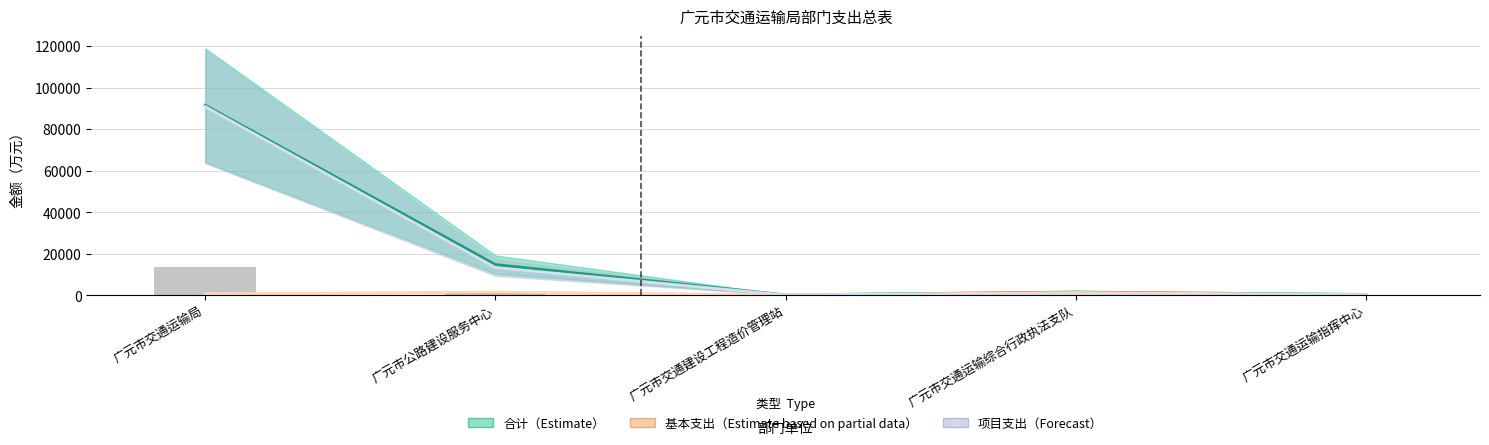

List the labels in order of 基本支出 value, smallest first.

广元市交通建设工程造价管理站, 广元市交通运输指挥中心, 广元市交通运输局, 广元市交通运输综合行政执法支队, 广元市公路建设服务中心